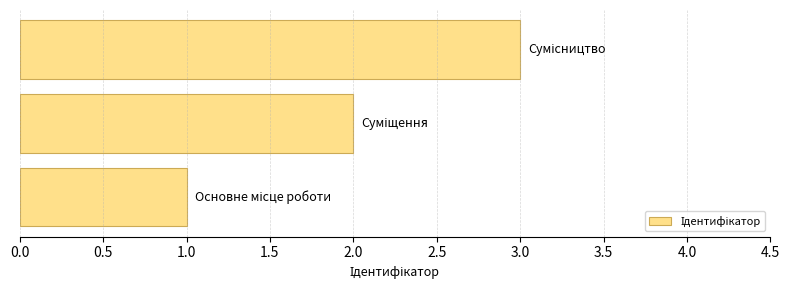

What is the greatest value displayed?

3